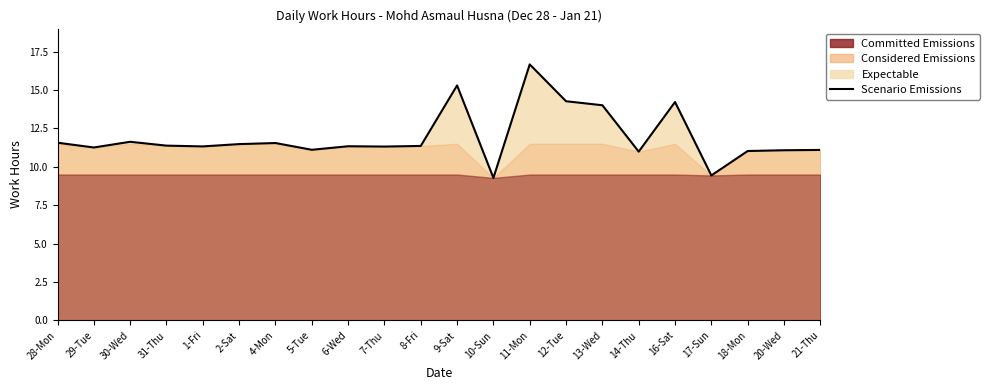

What is the label of the 9th point from the left?

6-Wed